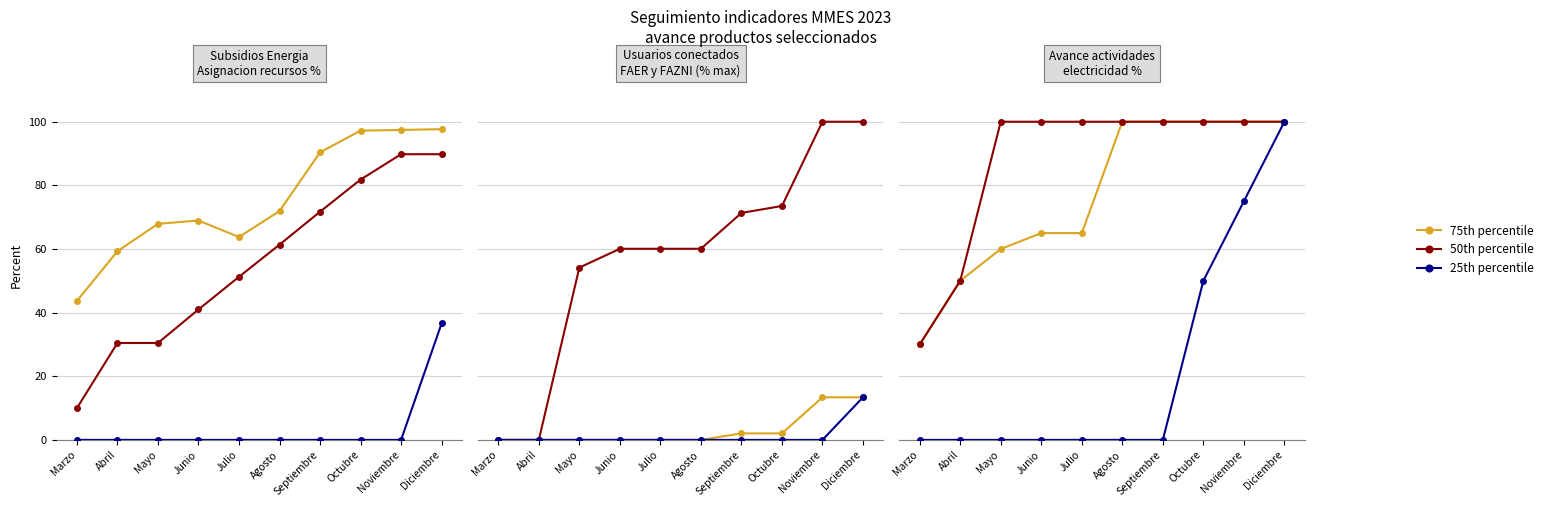

True or false: 25th percentile has a value of 61 at Agosto.

False